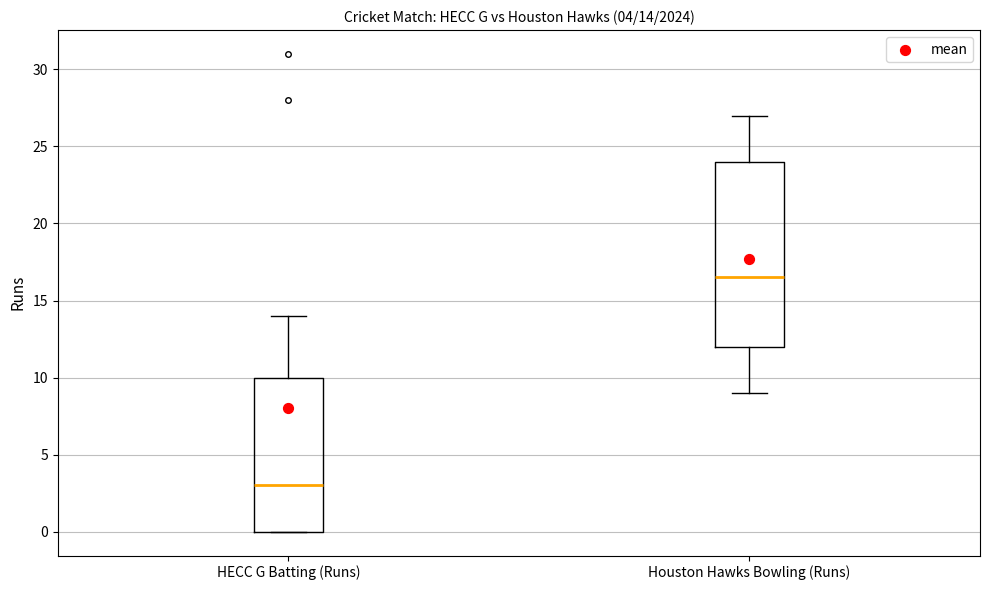

Which box has the highest median line?

Houston Hawks Bowling (Runs)